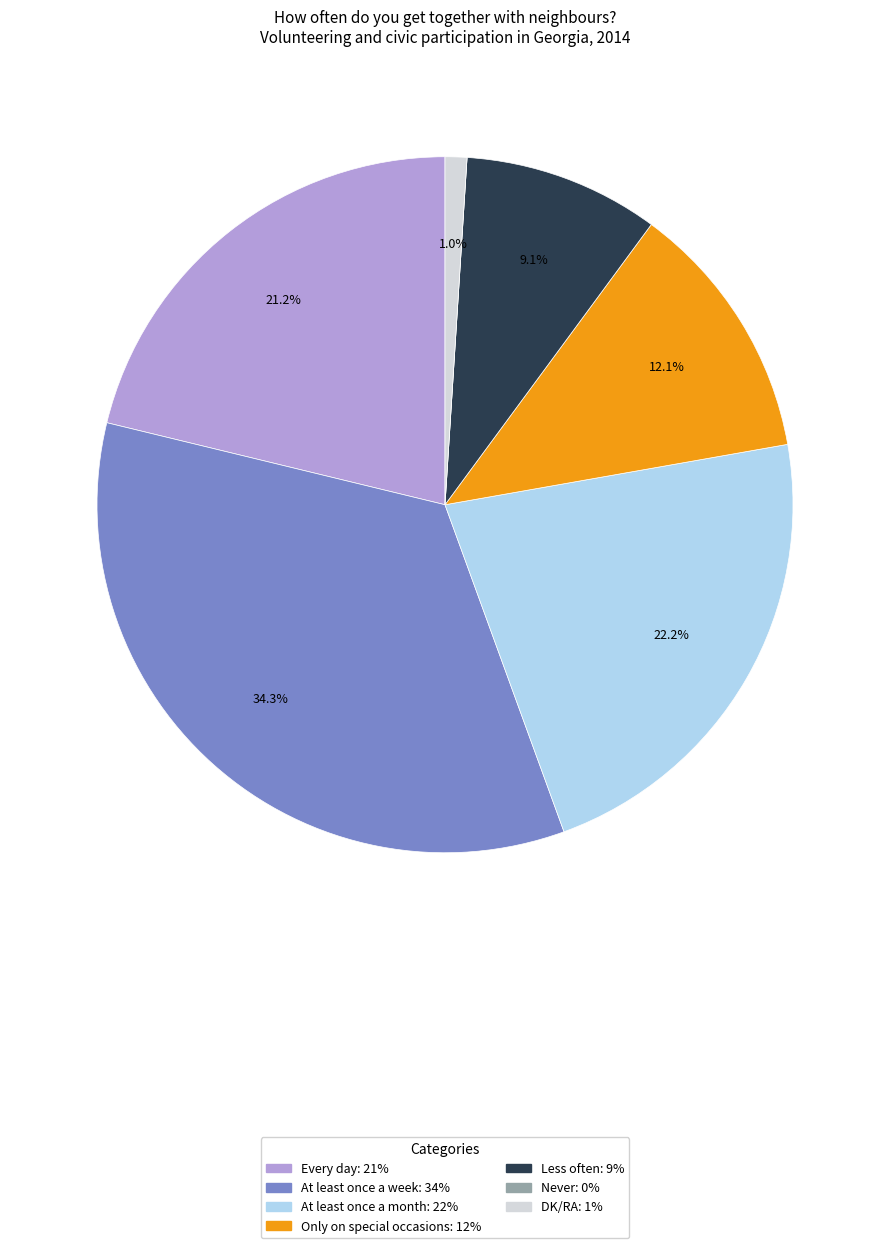

To the nearest percent, what is the combined percentage of Less often and DK/RA?

10%